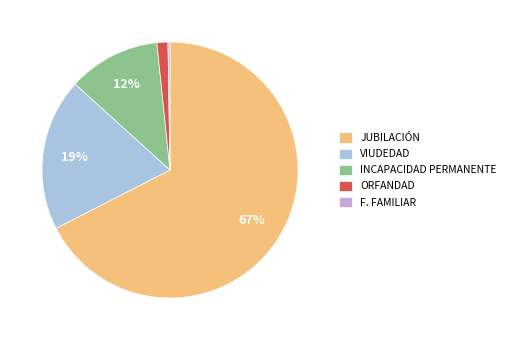

Is the sum of VIUDEDAD and ORFANDAD greater than half?

No